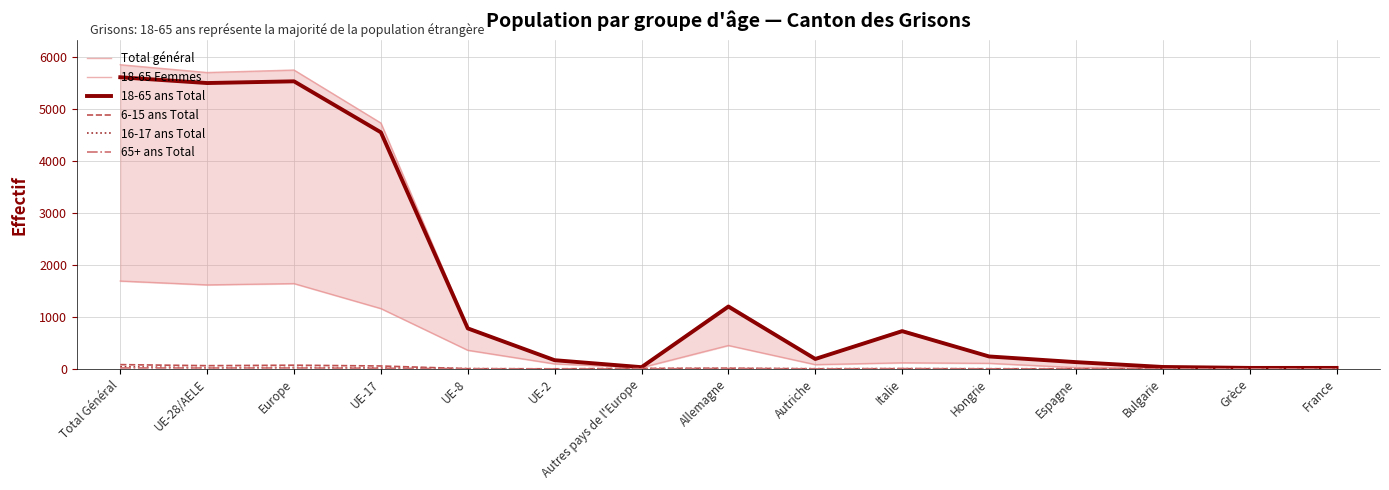

Rank the categories by 18-65 ans Total value from highest to lowest.

Total Général, Europe, UE-28/AELE, UE-17, Allemagne, UE-8, Italie, Hongrie, Autriche, UE-2, Espagne, Bulgarie, Autres pays de l'Europe, Grèce, France